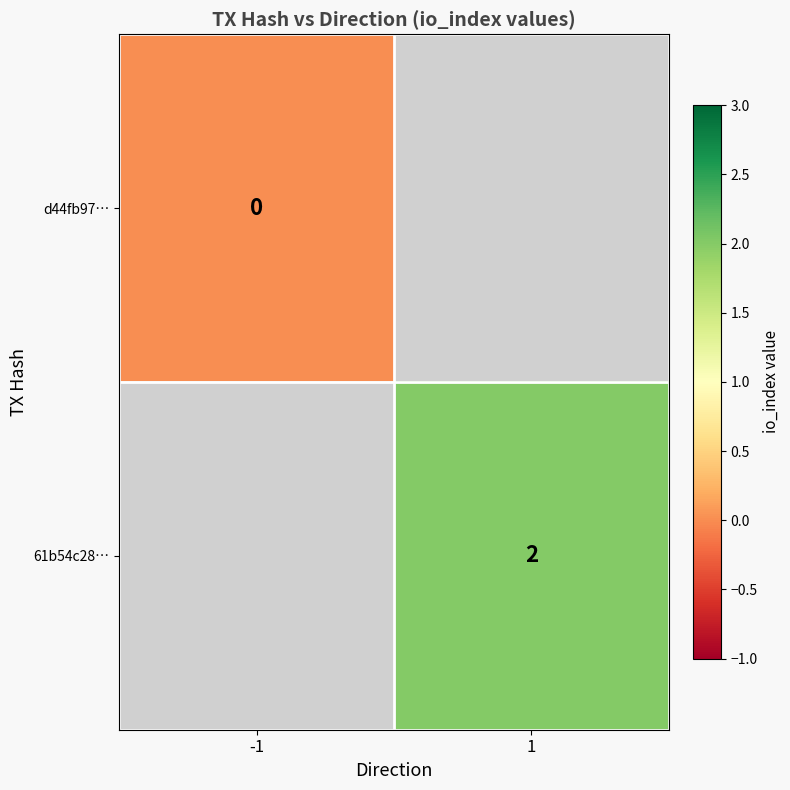

The 61b54c28… series shows 0.7 at 1. True or false?

False